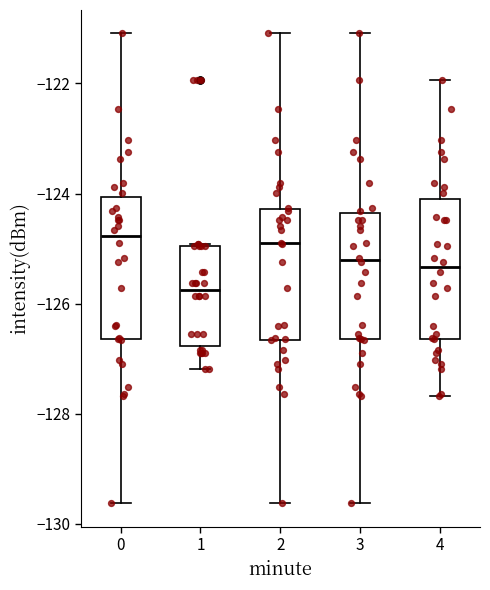

Reading left to right, read every box against the y-axis: the position of its median line, the range the box covers, and the ends of its whiskers. The values are not printed on the chart, so give them approximately, as read against the axis.

0: median -124.8, box -126.6 to -124.0, whiskers -129.6 to -121.0
1: median -125.8, box -126.8 to -125.0, whiskers -127.2 to -125.0
2: median -125.0, box -126.6 to -124.2, whiskers -129.6 to -121.0
3: median -125.2, box -126.6 to -124.4, whiskers -129.6 to -121.0
4: median -125.4, box -126.6 to -124.0, whiskers -127.6 to -122.0